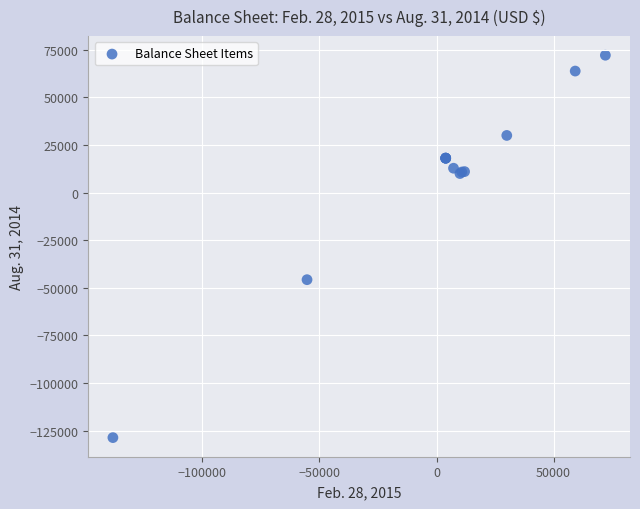

What Y value in the scatter plot is closest to -28263?

-45726